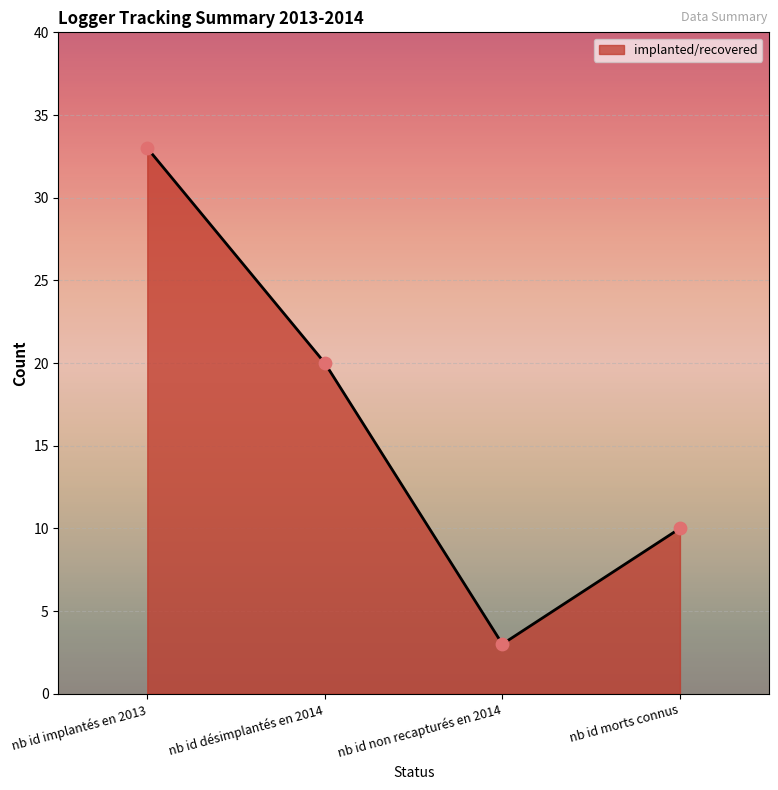

Approximately how many times larger is the value at nb id morts connus compared to nb id implantés en 2013?

0.3